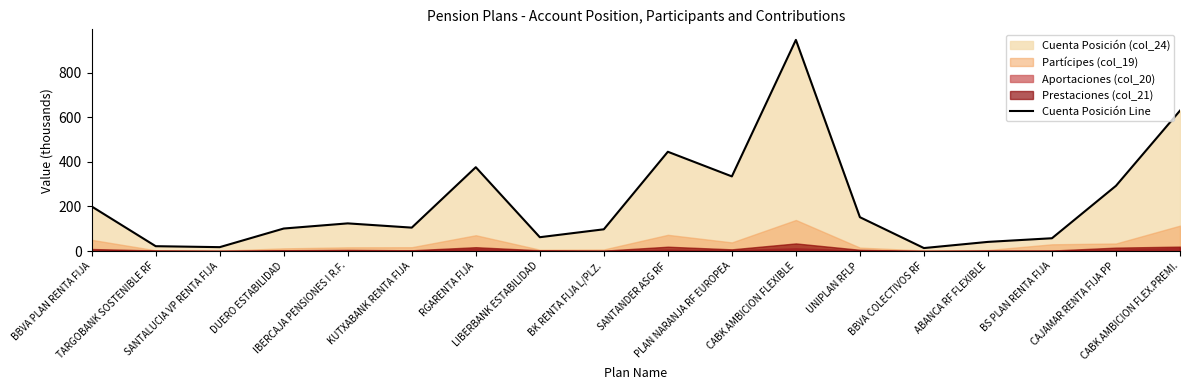

What is the minimum value shown in the chart?

13.4